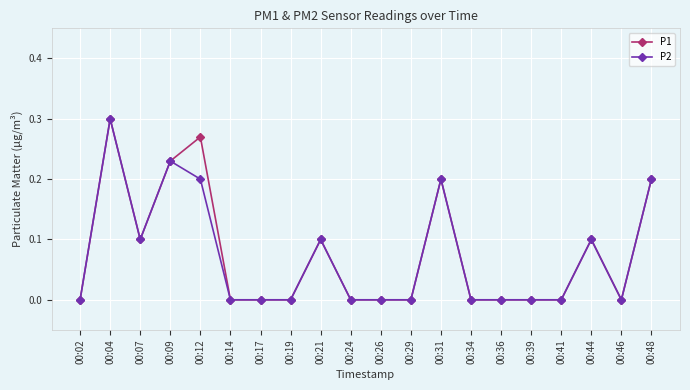

True or false: P1 has a value of 0.0 at 00:21.

False